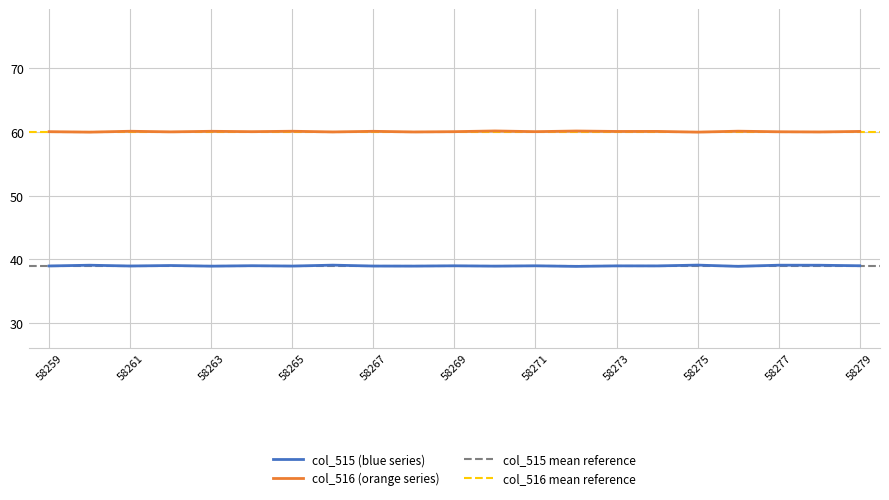

Rank the series at 58269 from lowest to highest value.

col_515, col_516